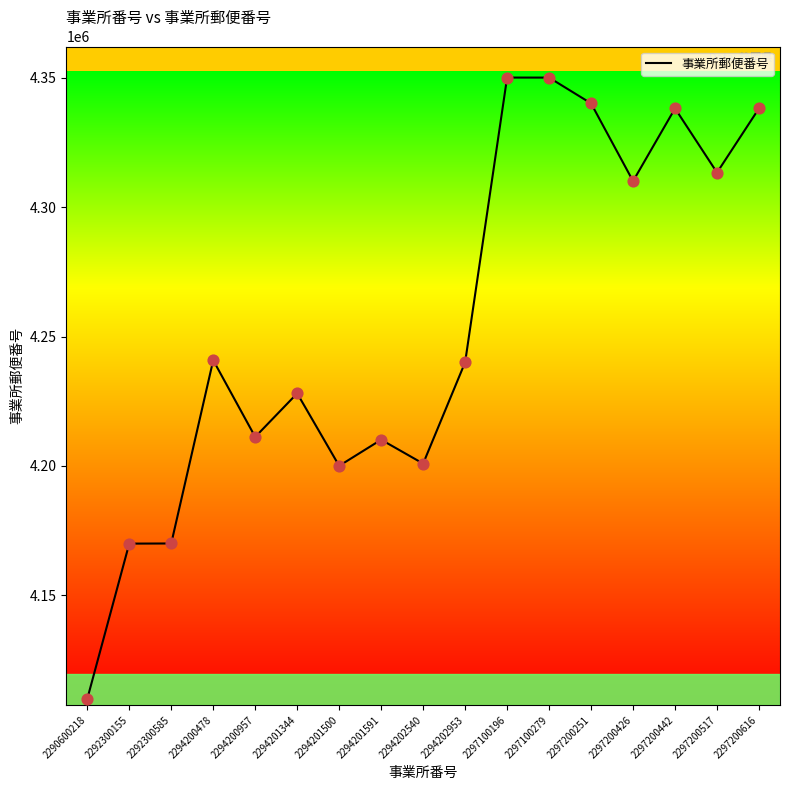

Which has a higher value, 2297200517 or 2294200478?

2297200517